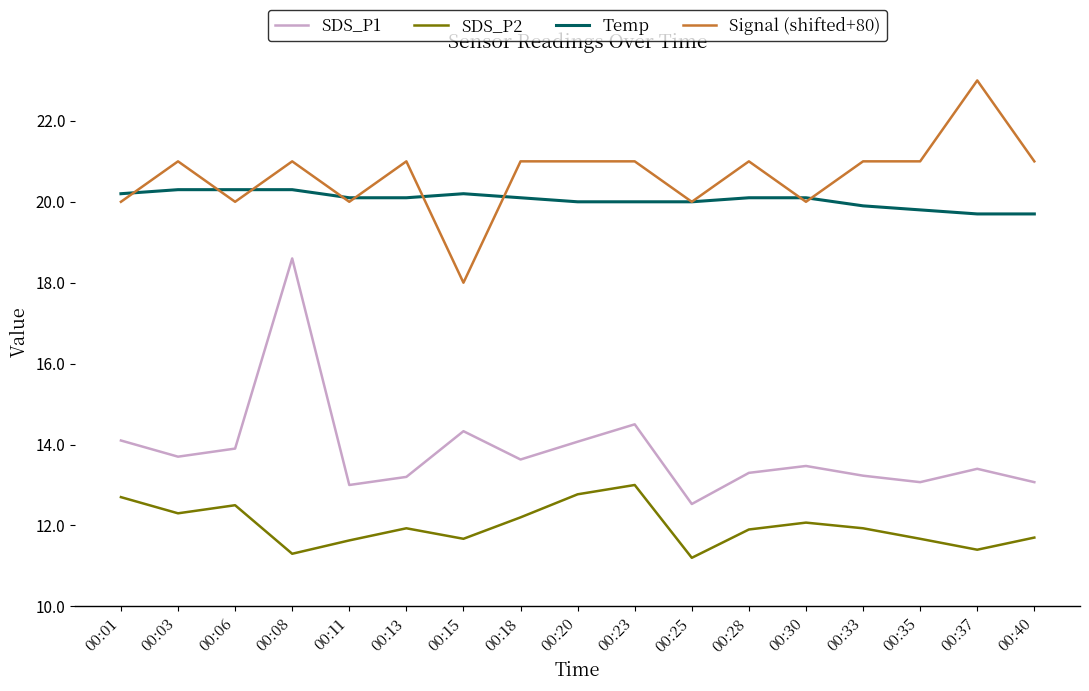

Is it true that Temp equals 19.7 at 00:37?

True